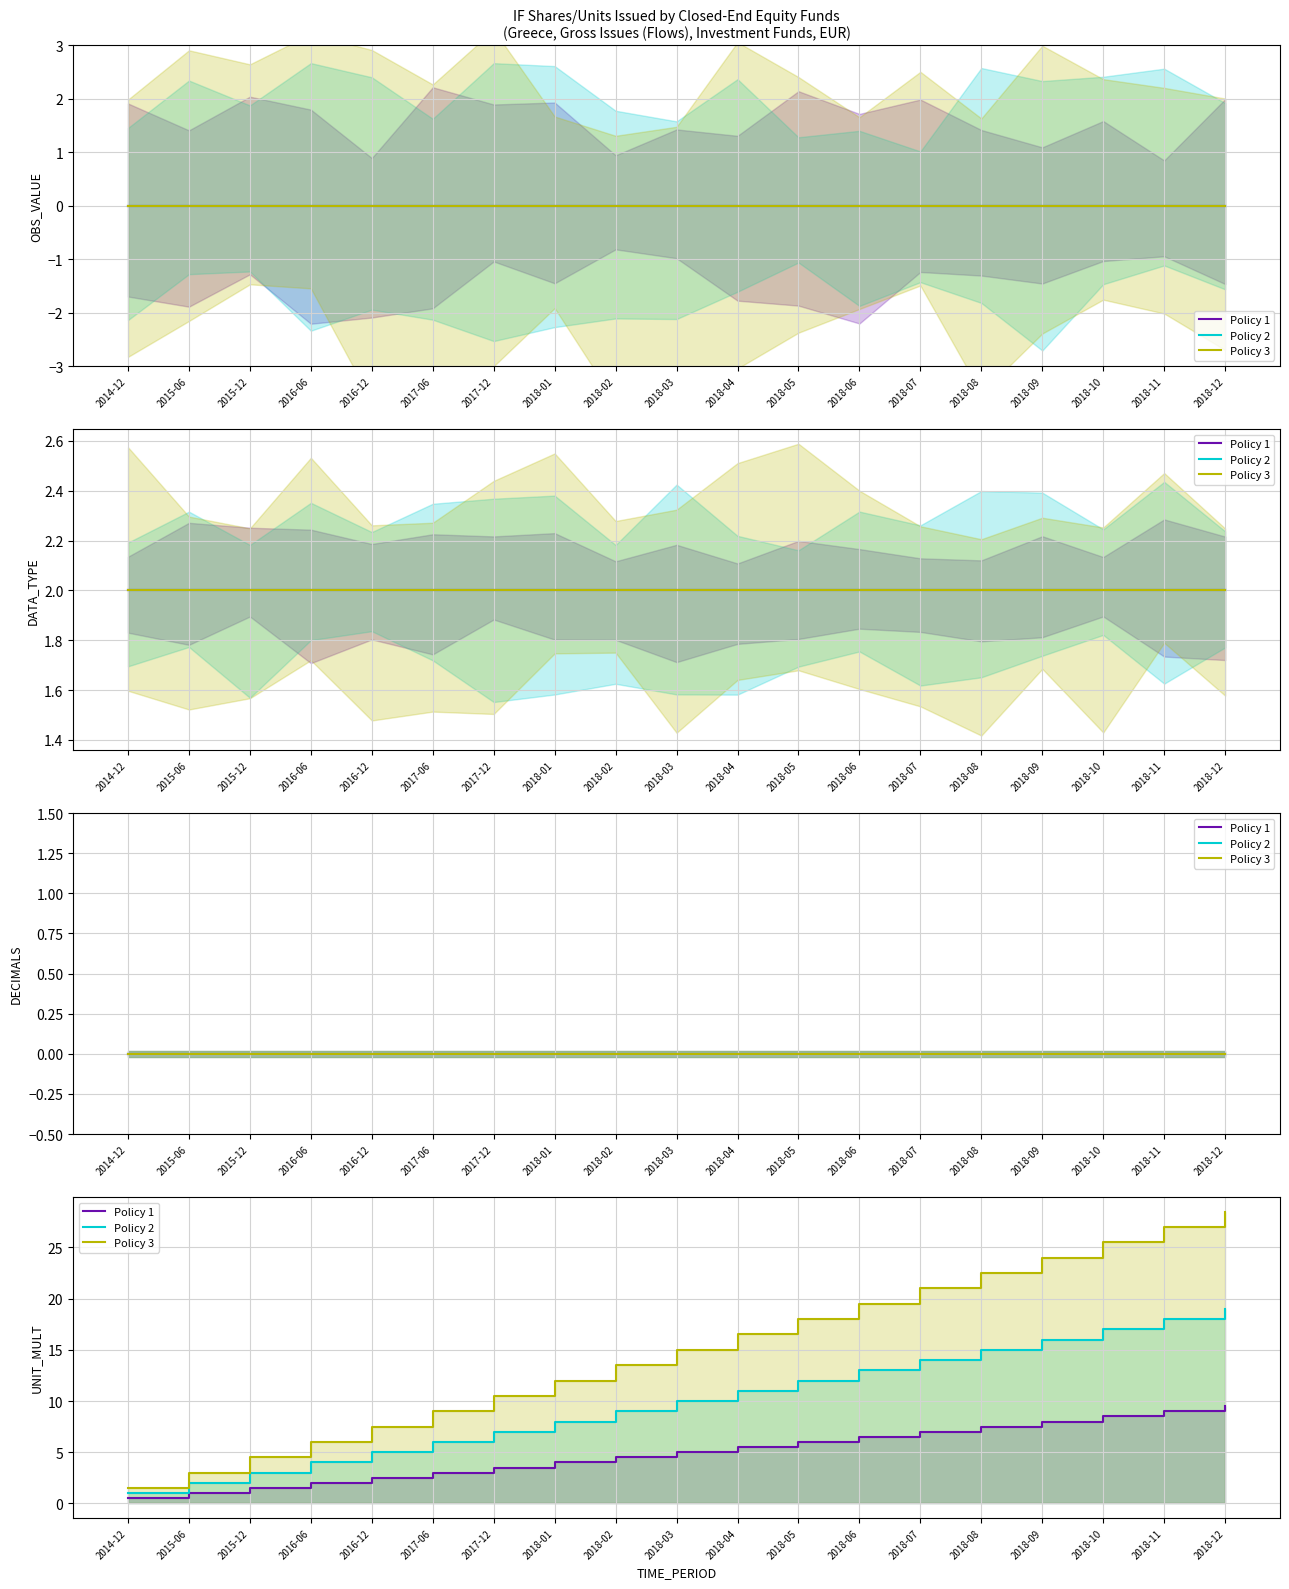

Which series changed the most between 2018-04 and 2018-07?

Policy 3